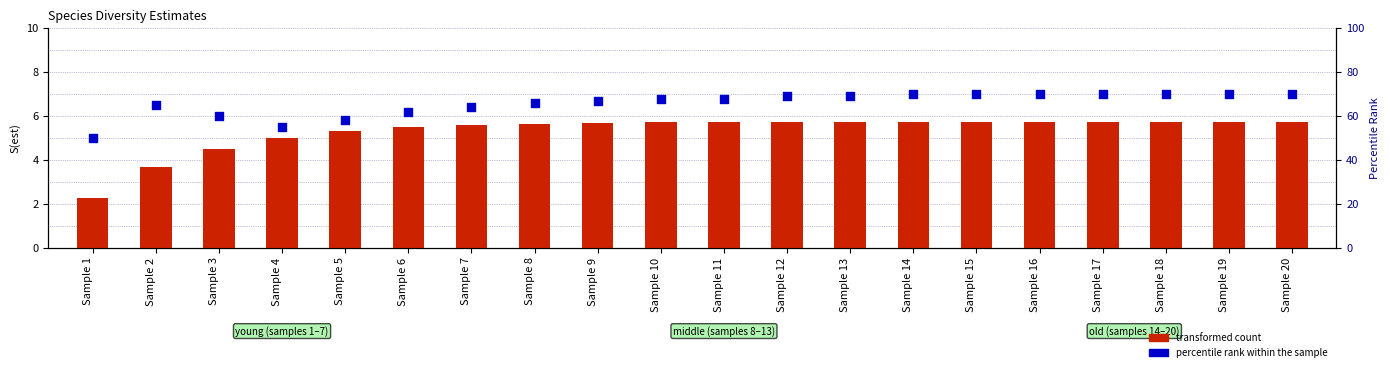

What are all the series names shown in the legend?

transformed count, percentile rank within the sample